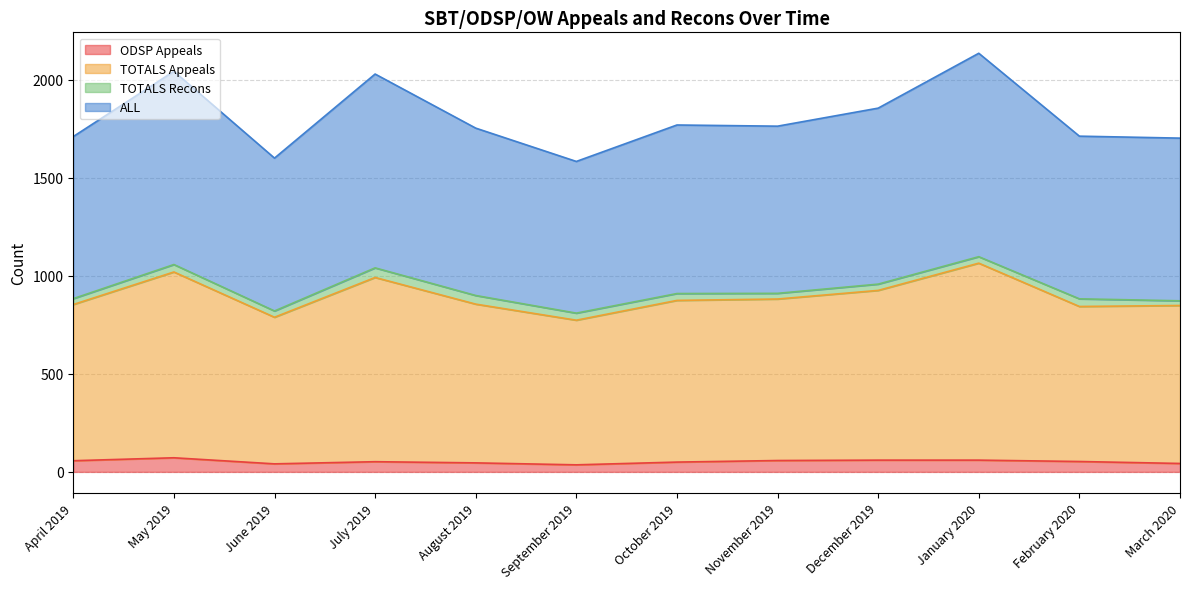

Count the number of categories in the chart.

12